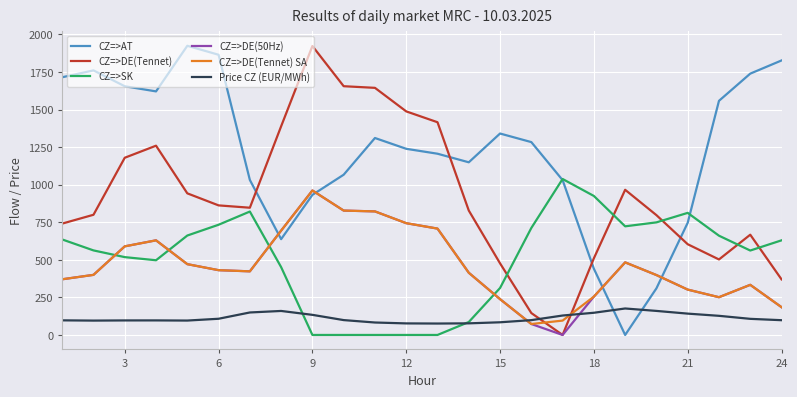

Which series has the largest total across all categories?

CZ=>AT